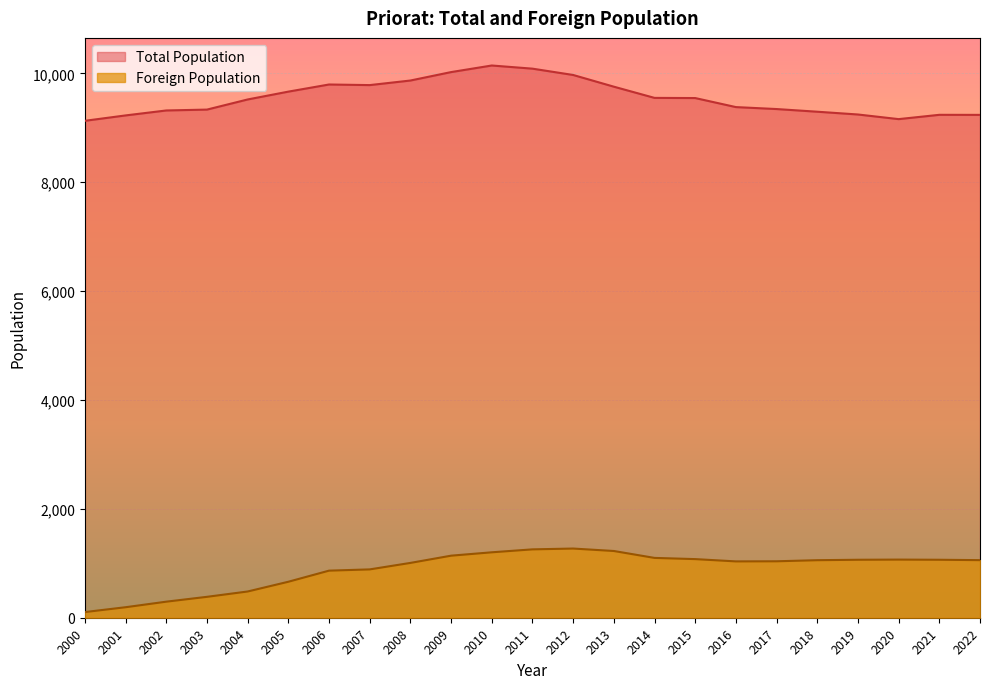

At which label does Foreign Population first exceed 1057?

2009